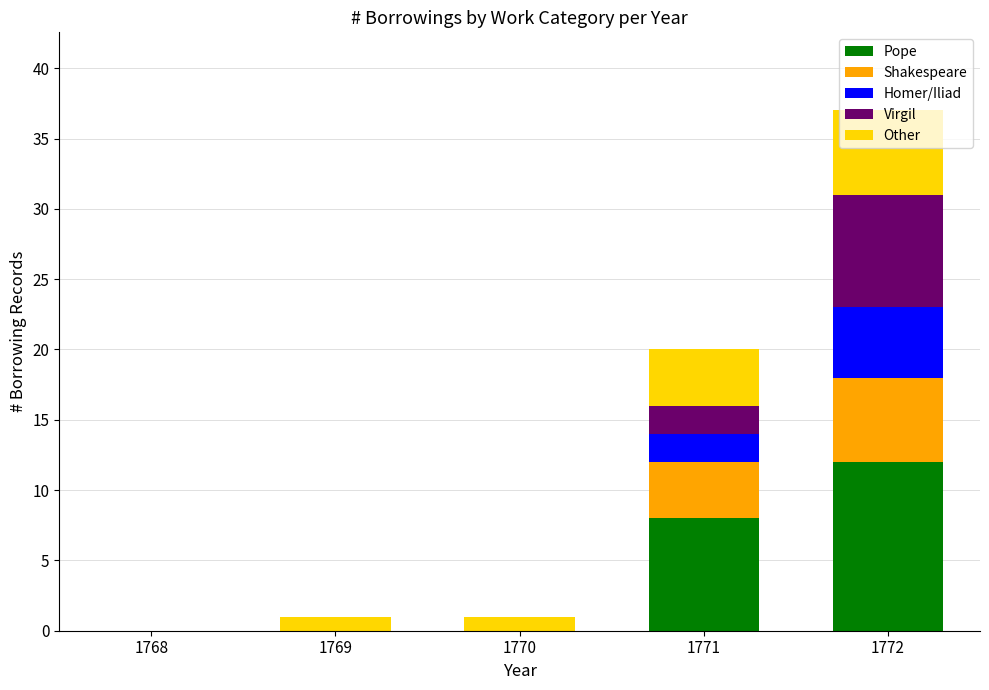

The Pope series shows 5 at 1770. True or false?

False